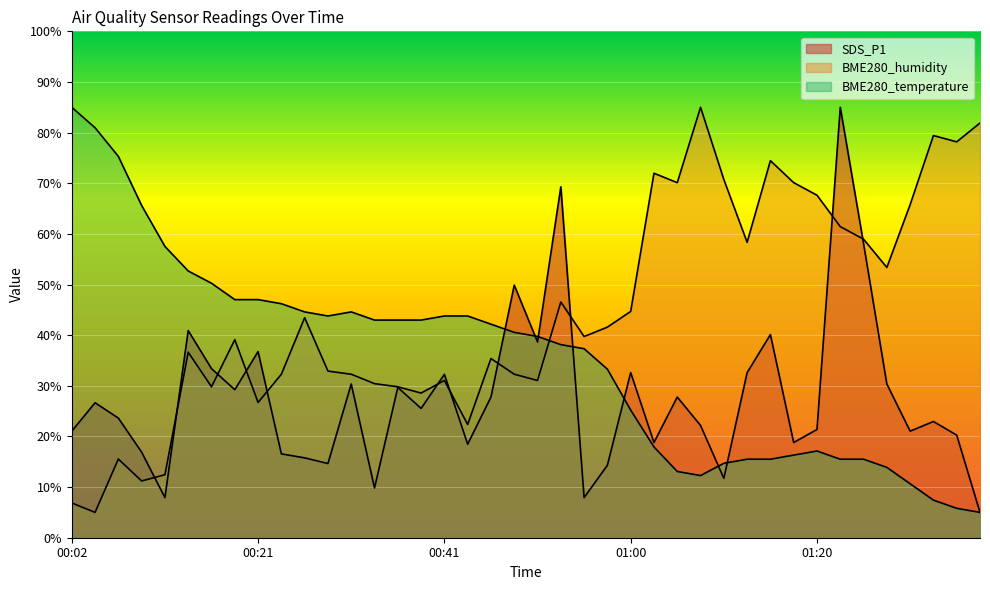

What is the value of the BME280_temperature point at the 19th from the left?

42.2